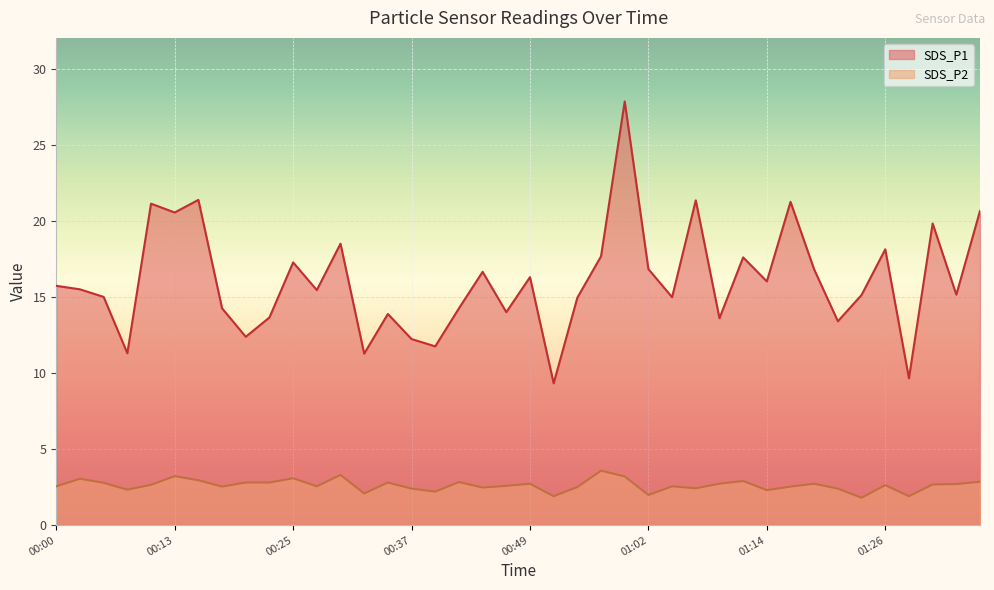

Is the value of SDS_P1 at 00:05 greater than the value of SDS_P2 at 00:59?

Yes